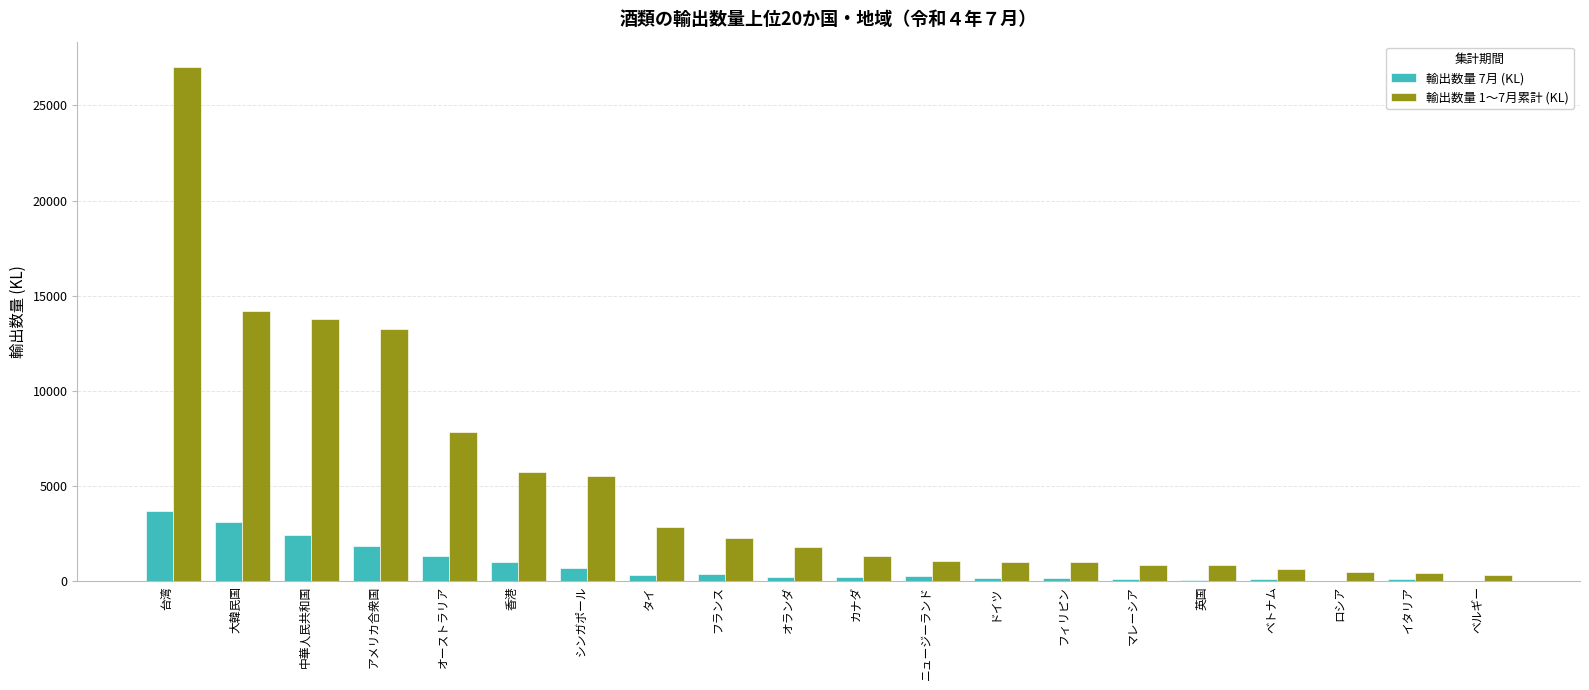

How many values in the 輸出数量 1～7月累計 (KL) series exceed 1809?

10